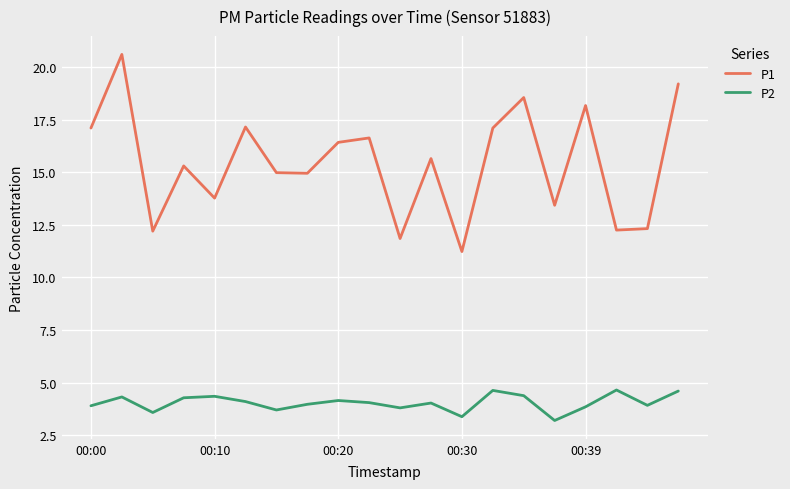

What is the smallest value displayed?

3.2